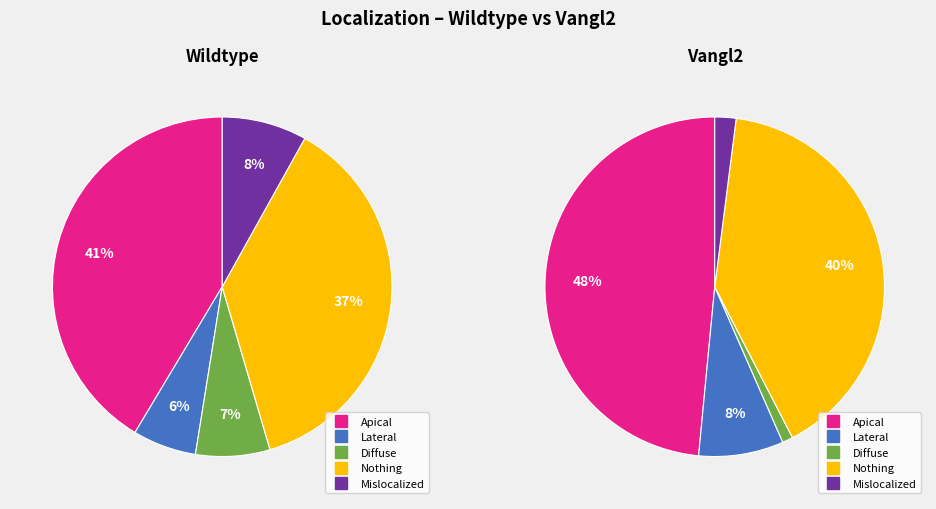

Which series has the largest range (max minus min)?

Vangl2